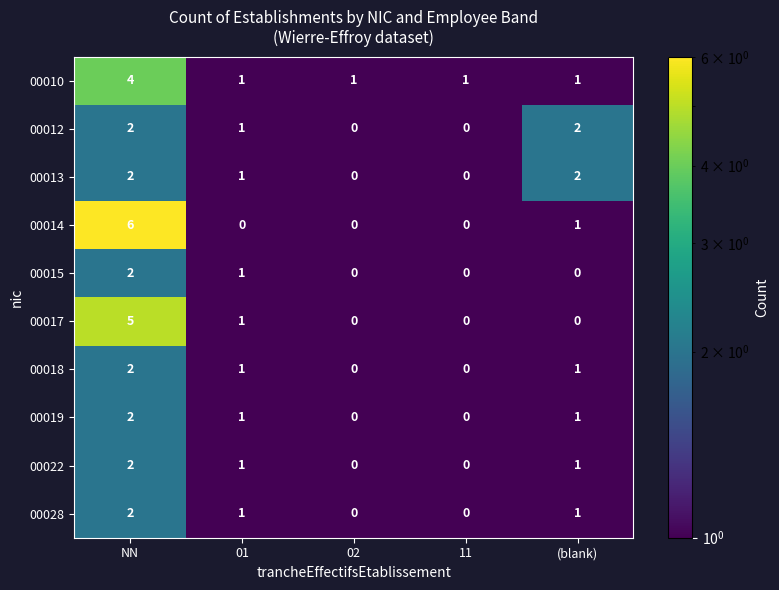

At which label does 00013 first exceed 1?

NN